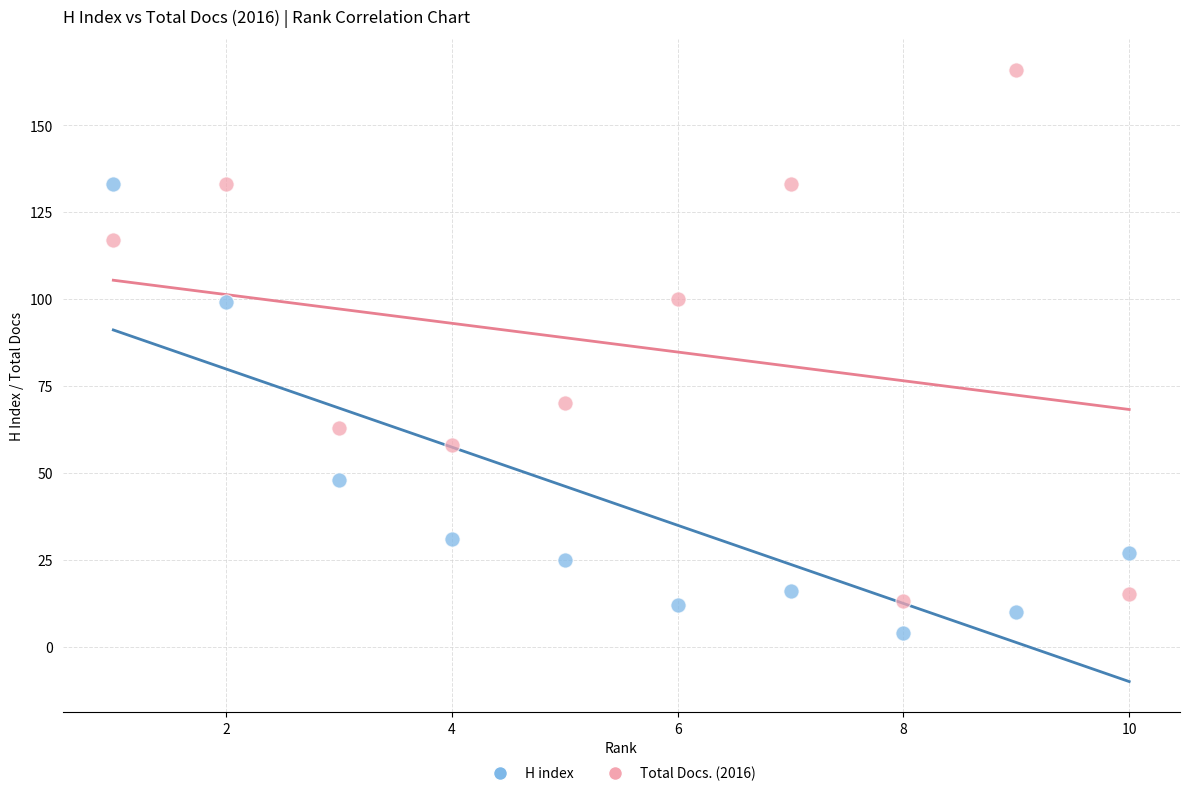

Which series contains the lowest Y value?

H index